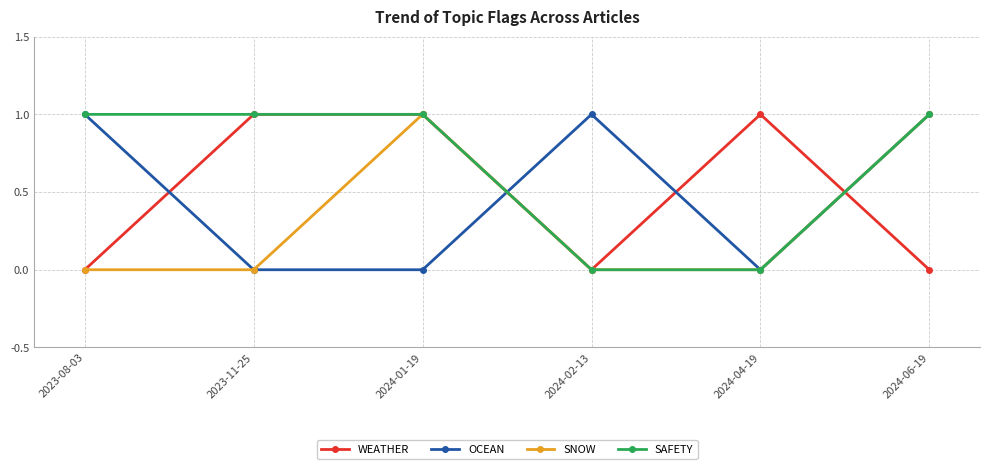

True or false: SNOW has more than 0 interior local peaks.

True